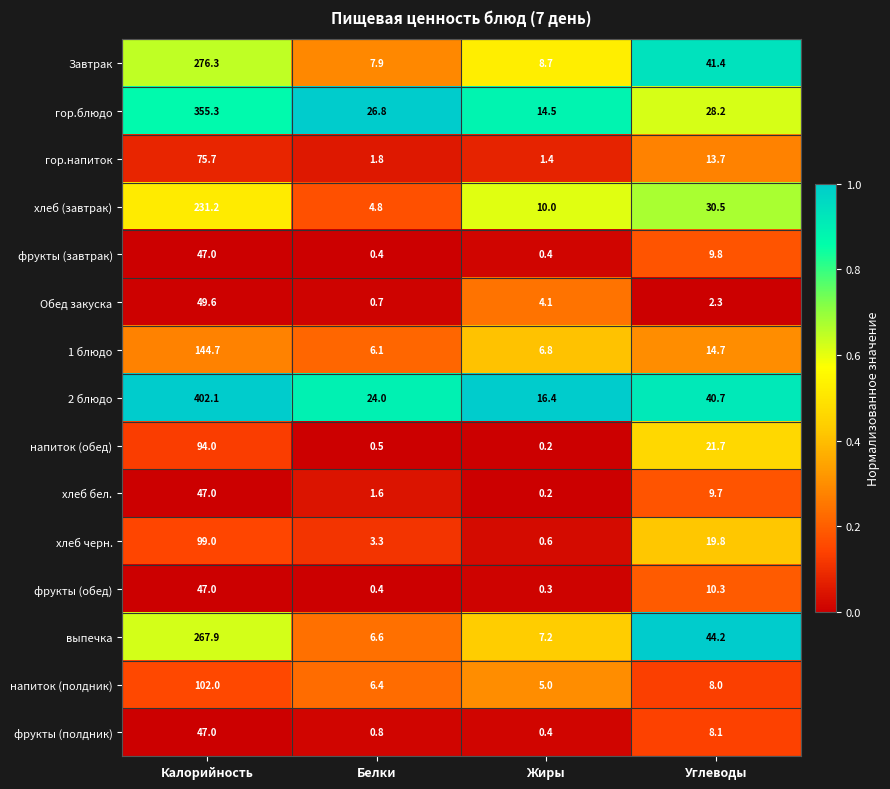

At how many categories does at least one series exceed 0?

4